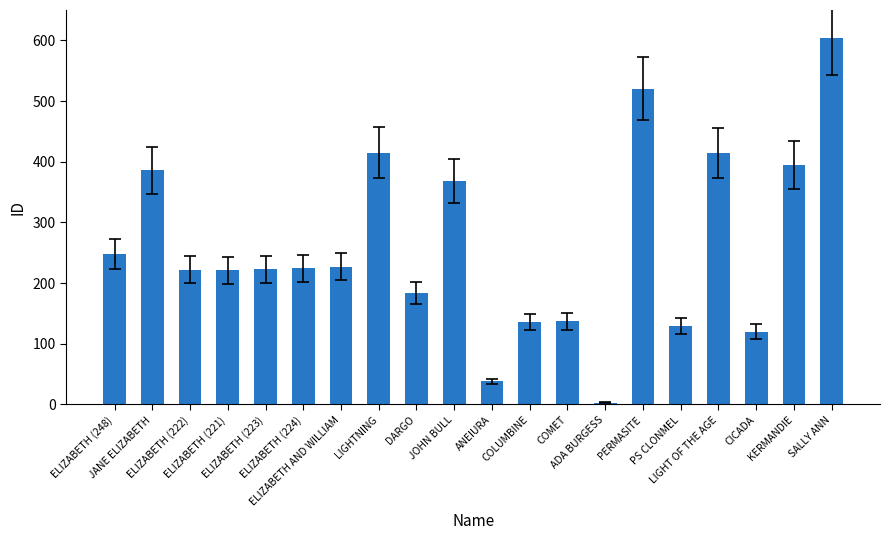

The chart shows a value of 8 at ANEIURA. True or false?

False